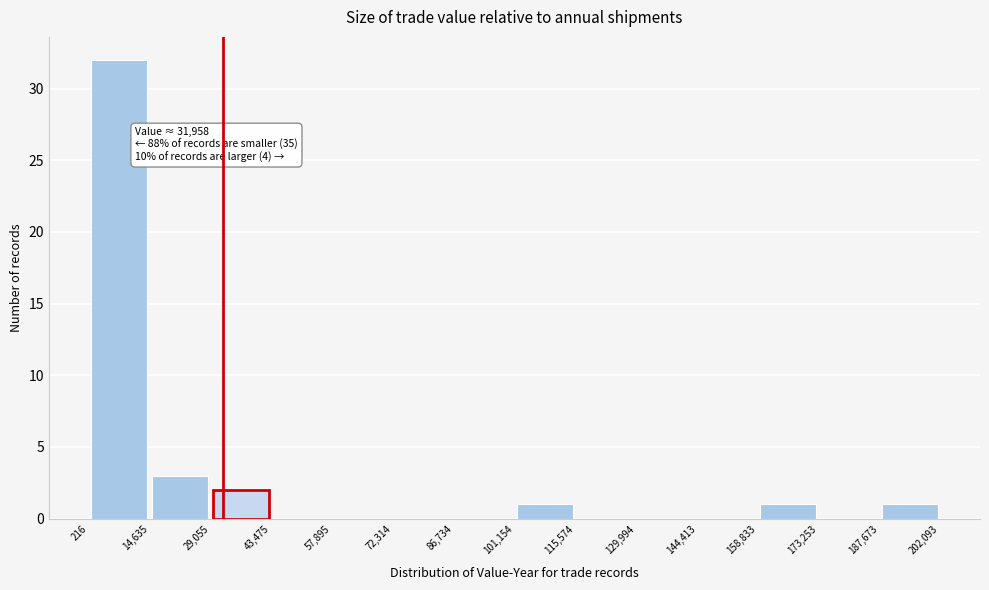

Which range on the x-axis has the tallest bar?

216 to 14,635